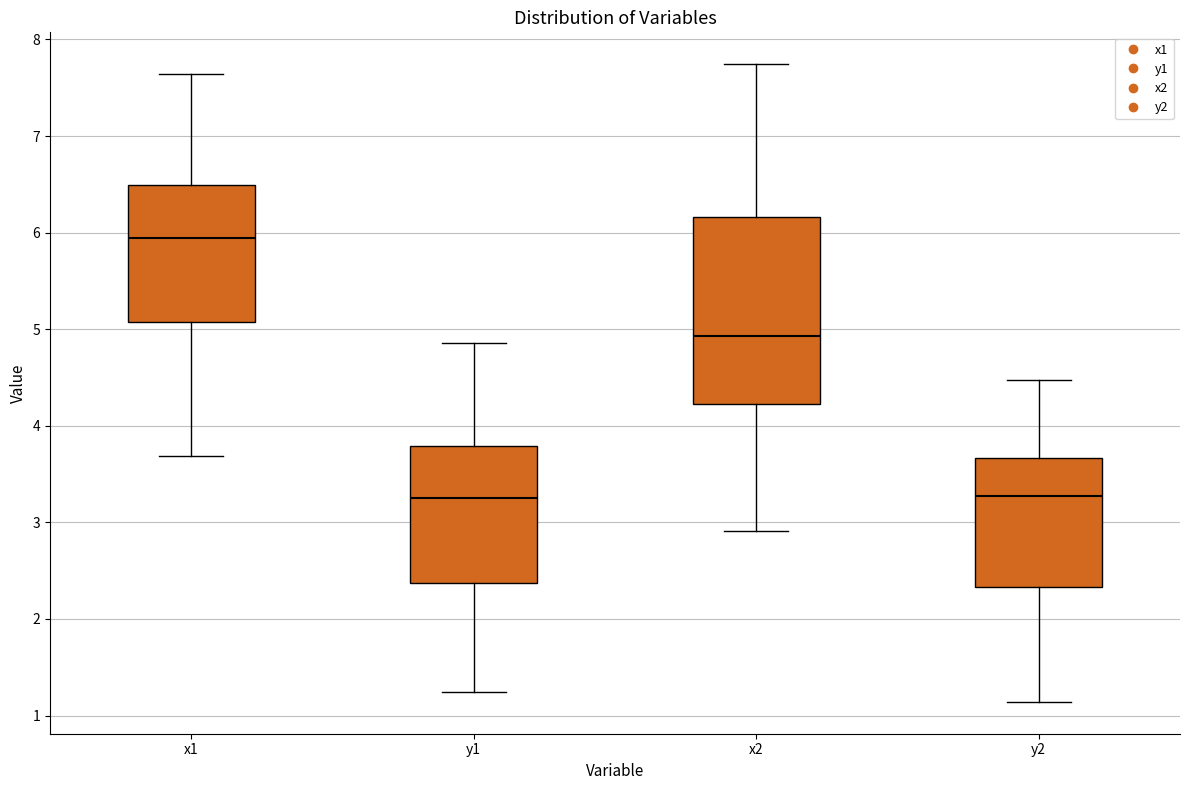

Reading left to right, transcribe this box plot: for each box, give where its median line is, the range the box spans, and where its two whiskers end, as read against the y-axis. The values are not printed on the chart, so give them approximately, as read against the axis.

x1: median 5.9, box 5.1 to 6.5, whiskers 3.7 to 7.6
y1: median 3.3, box 2.4 to 3.8, whiskers 1.2 to 4.9
x2: median 4.9, box 4.2 to 6.2, whiskers 2.9 to 7.7
y2: median 3.3, box 2.3 to 3.7, whiskers 1.1 to 4.5